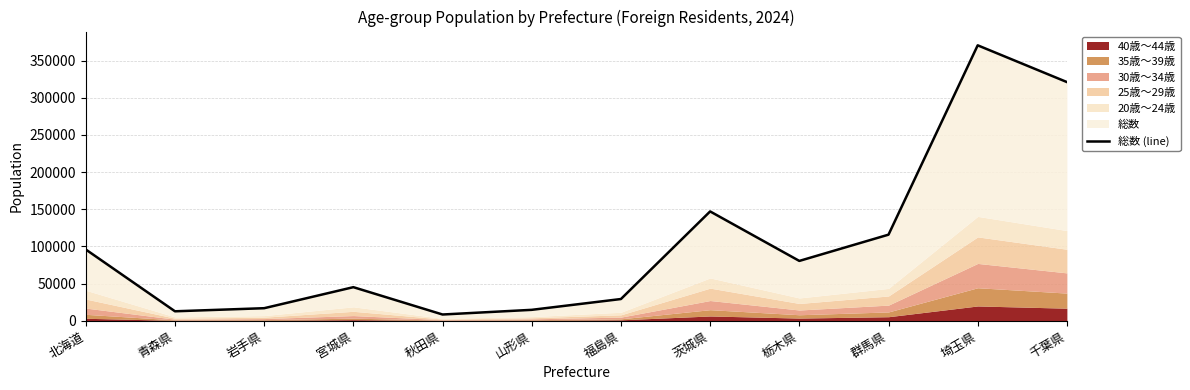

Count the number of values greater than 80480.

5